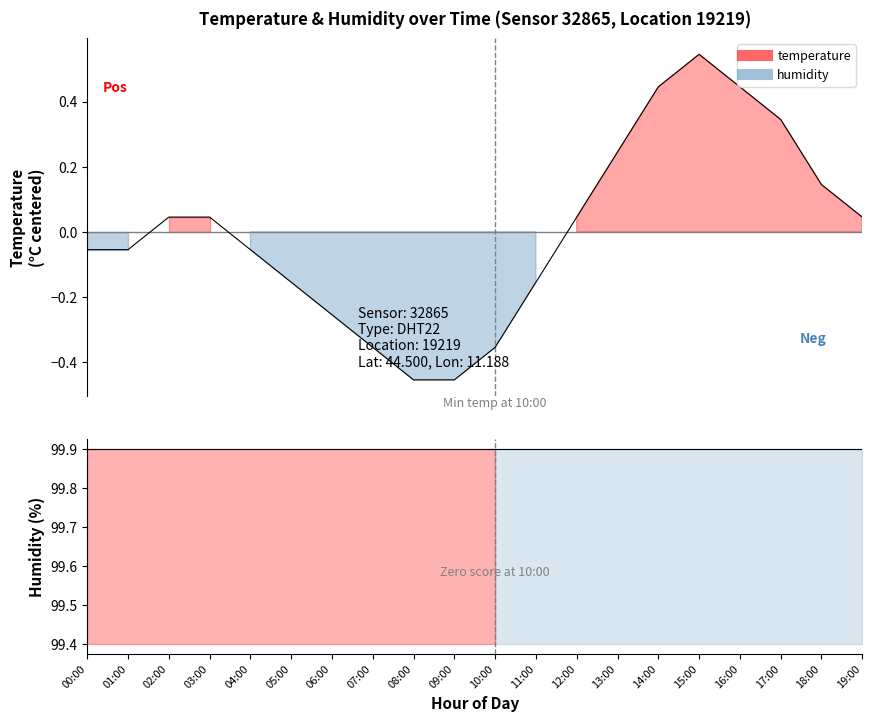

How many interior local peaks (higher than both neighbors) does the data have?

1